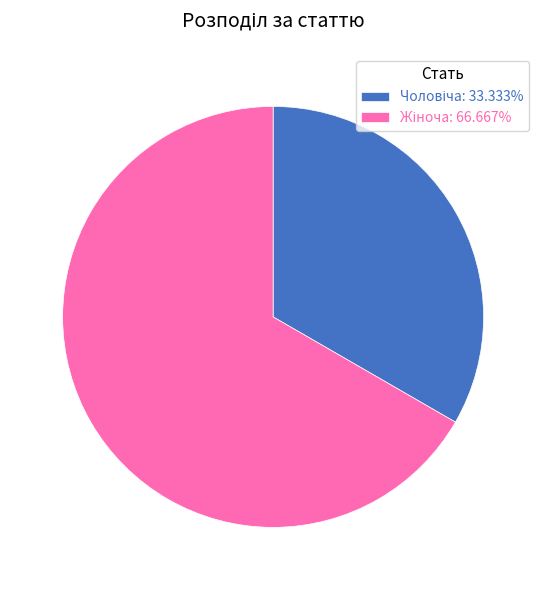

Does any single category account for the majority?

Yes